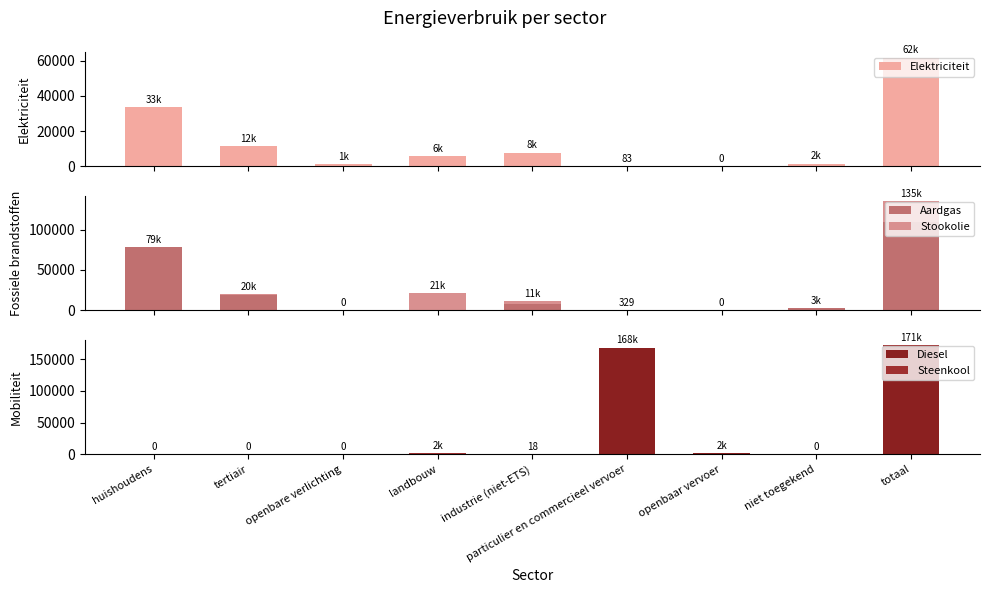

How many data points in Aardgas are above 3031?

5